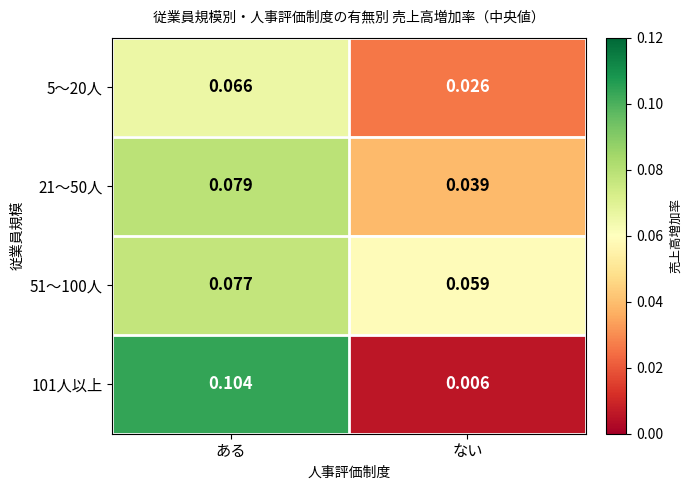

Where is 51〜100人 nearest to the value 0?

ない